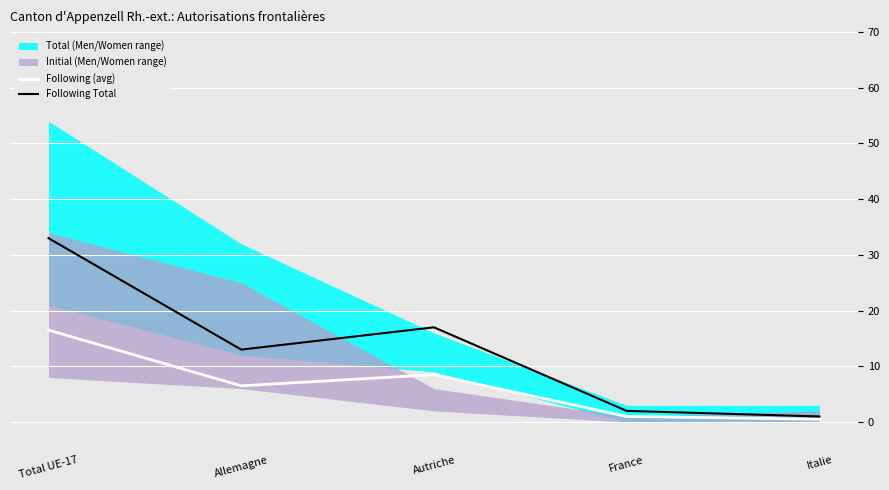

At which category does the chart reach its minimum across all series?

Italie